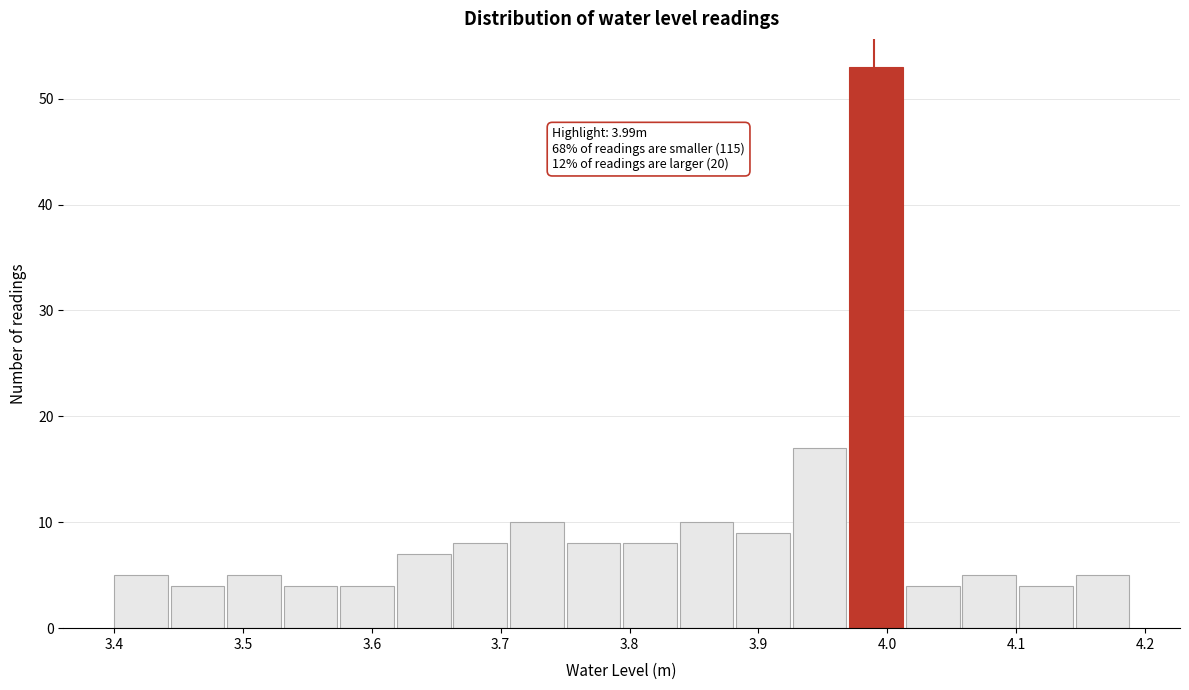

Which range on the x-axis has the tallest bar?

3.97 to 4.01